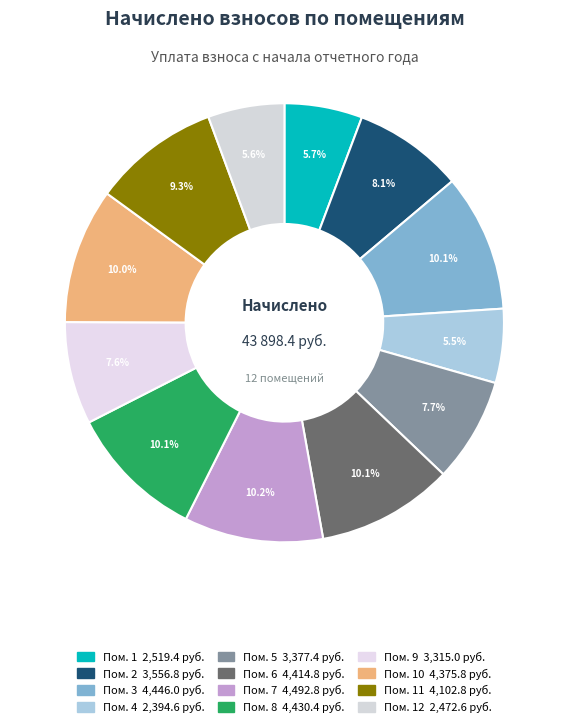

Rank the categories by value from lowest to highest.

4, 12, 1, 9, 5, 2, 11, 10, 6, 8, 3, 7